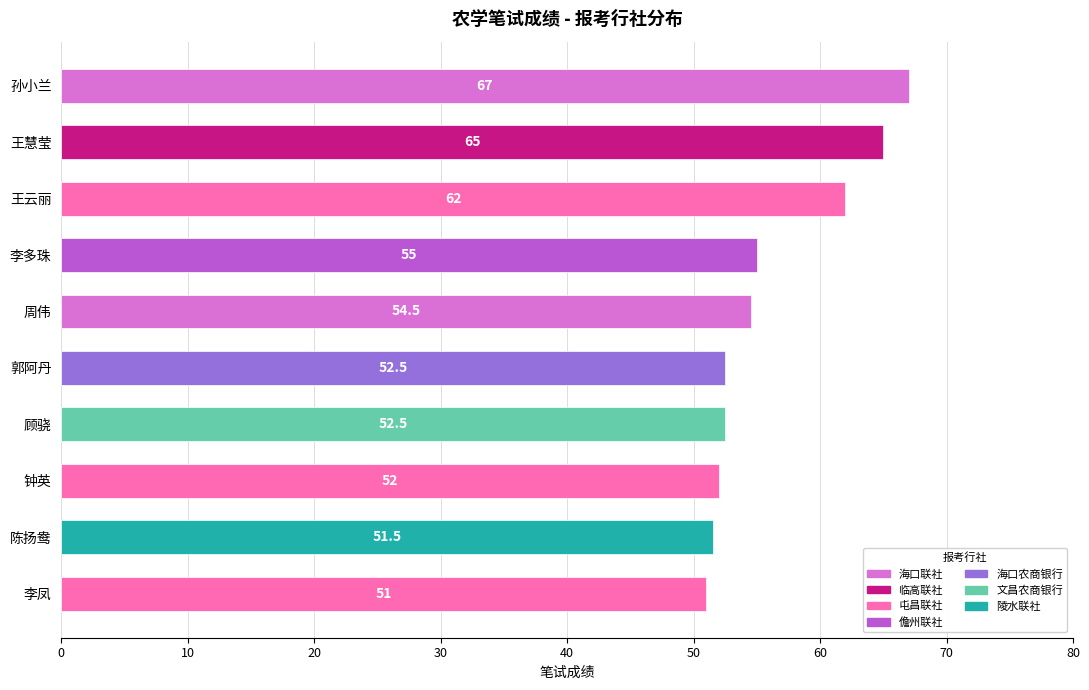

Is it true that the value at 顾骁 is 69.0?

False